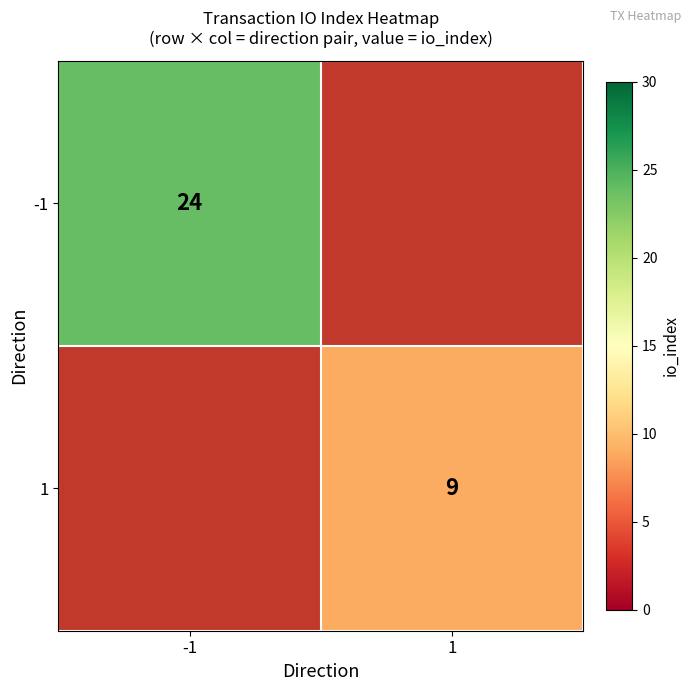

True or false: -1 has a value of 39 at -1.

False